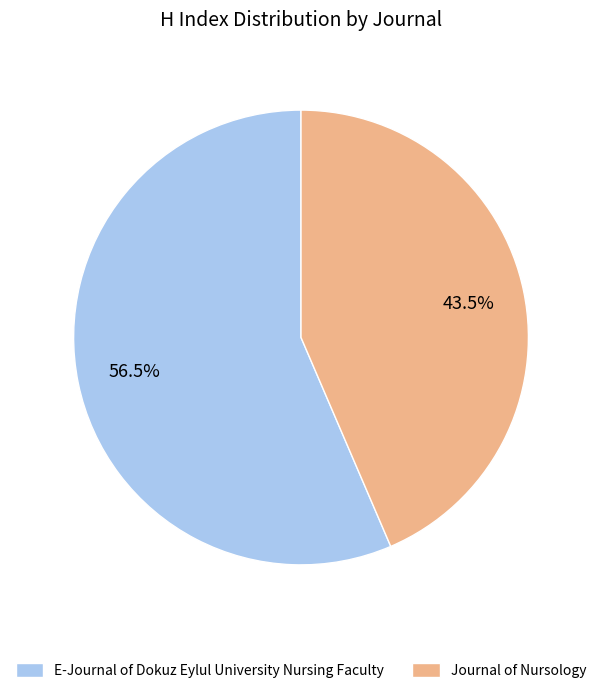

Between Journal of Nursology and E-Journal of Dokuz Eylul University Nursing Faculty, which is larger?

E-Journal of Dokuz Eylul University Nursing Faculty